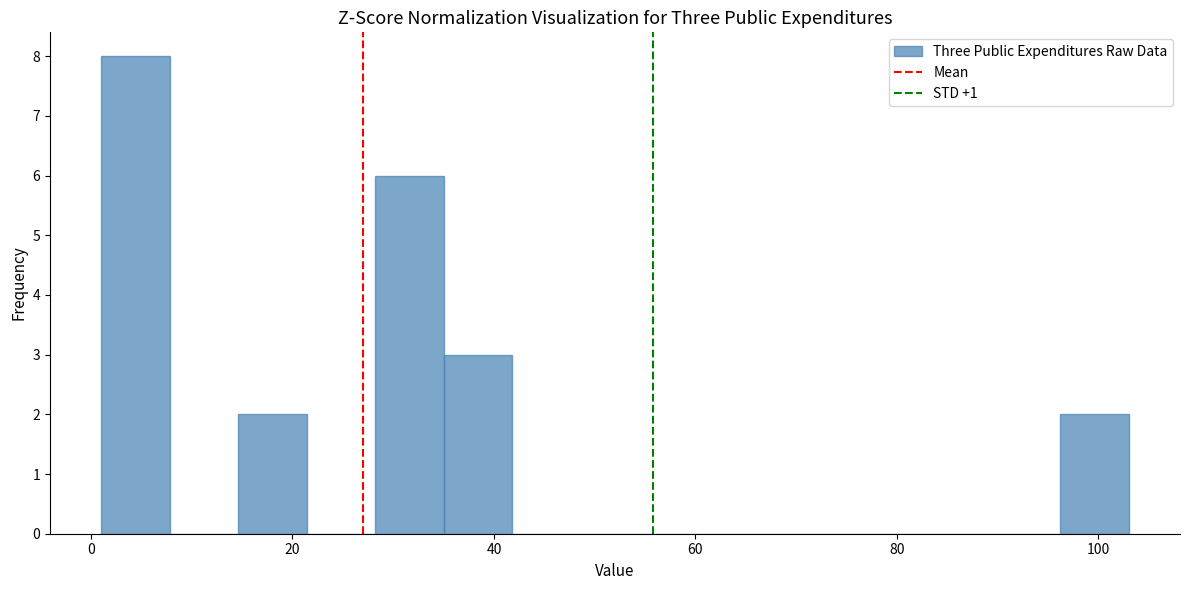

Read against the x-axis, roughly where is the centre of the tallest bar?

4